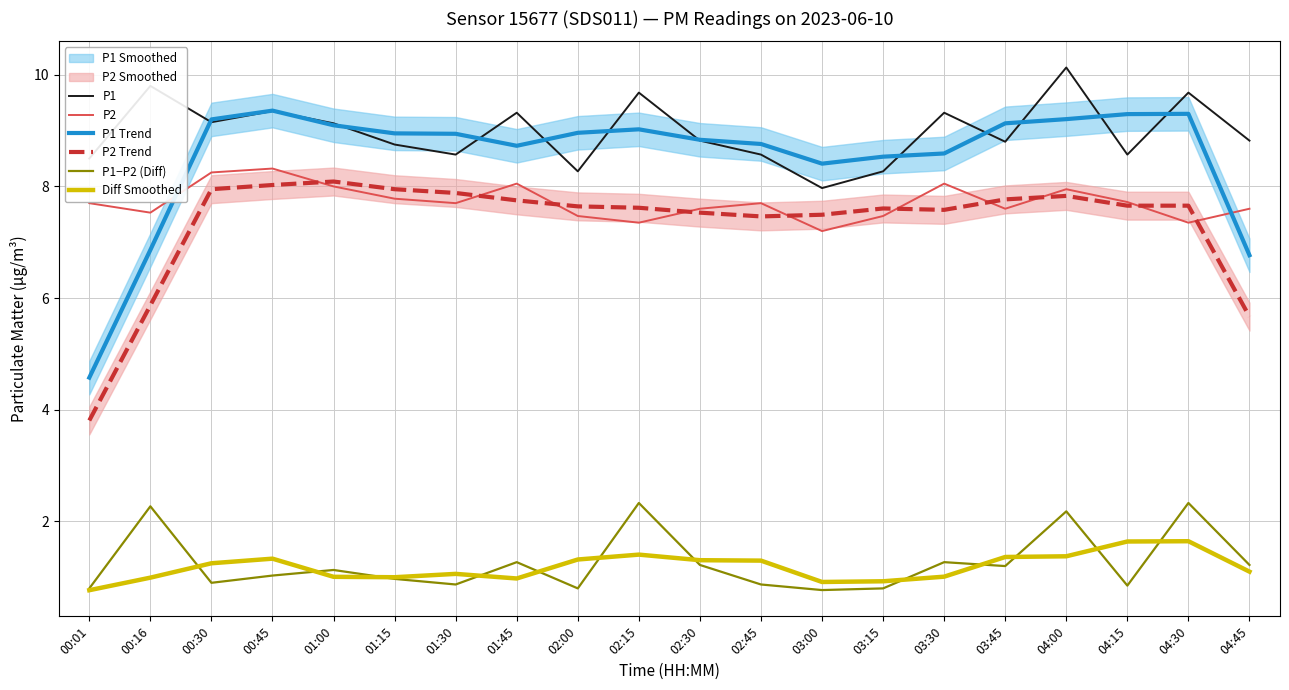

Reading right to left, list all the values displayed in this chart.

P1: 8.8	9.7	8.6	10.1	8.8	9.3	8.3	8.0	8.6	8.8	9.7	8.3	9.3	8.6	8.8	9.1	9.3	9.2	9.8	8.5
P2: 7.6	7.3	7.7	8.0	7.6	8.1	7.5	7.2	7.7	7.6	7.3	7.5	8.1	7.7	7.8	8.0	8.3	8.2	7.5	7.7
P1 Trend: 6.8	9.3	9.3	9.2	9.1	8.6	8.5	8.4	8.8	8.8	9.0	9.0	8.7	8.9	8.9	9.1	9.4	9.2	6.9	4.6
P2 Trend: 5.7	7.7	7.7	7.8	7.8	7.6	7.6	7.5	7.5	7.5	7.6	7.6	7.8	7.9	8.0	8.1	8.0	8.0	5.9	3.8
P1−P2 (Diff): 1.2	2.3	0.9	2.2	1.2	1.3	0.8	0.8	0.9	1.2	2.3	0.8	1.3	0.9	1.0	1.1	1.0	0.9	2.3	0.8
Diff Smoothed: 1.1	1.6	1.6	1.4	1.4	1.0	0.9	0.9	1.3	1.3	1.4	1.3	1.0	1.1	1.0	1.0	1.3	1.2	1.0	0.8